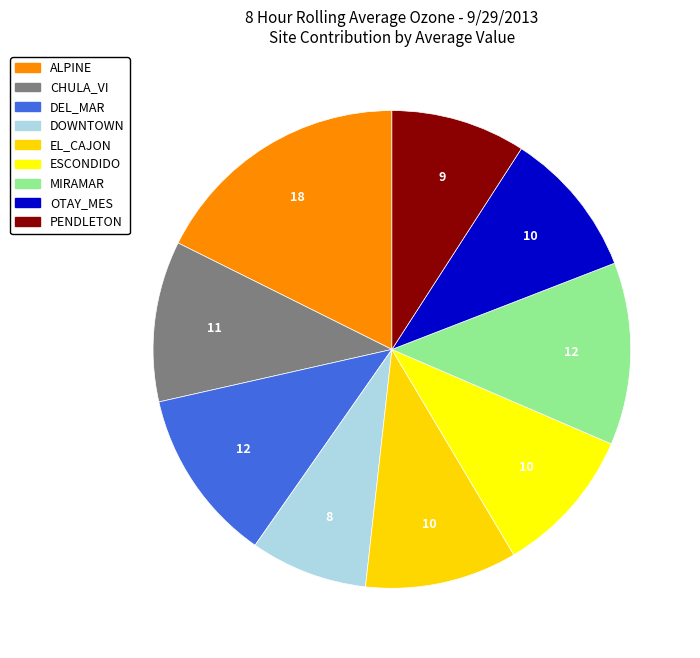

How many slices are in this pie chart?

9